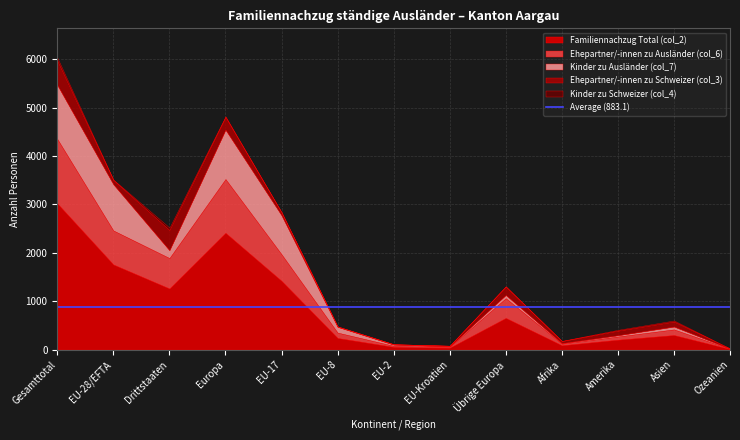

What is the label of the 11th point from the right?

Drittstaaten